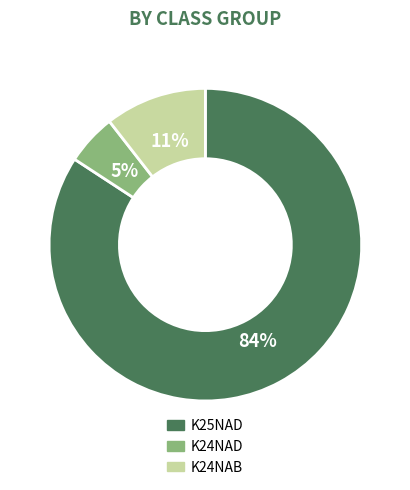

Which has a higher value, K24NAB or K25NAD?

K25NAD